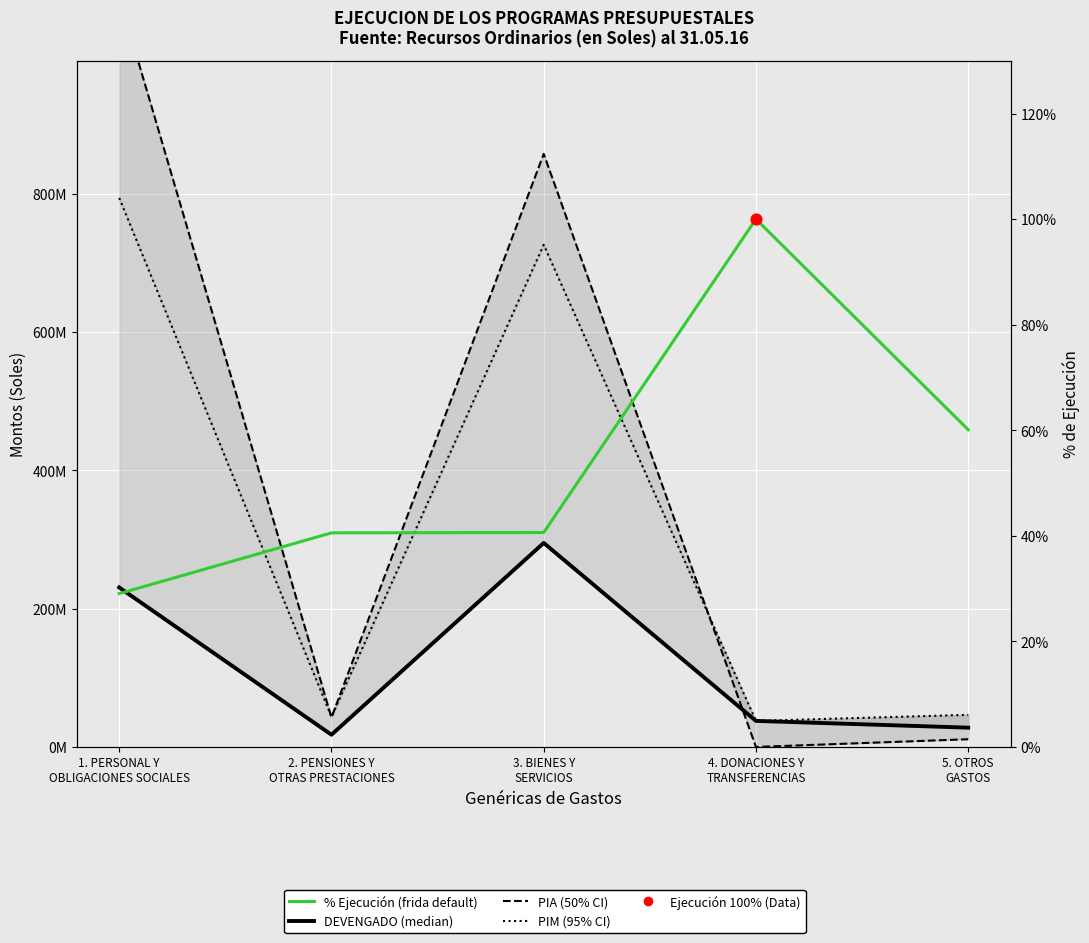

What is the total value across all series at 4. DONACIONES Y
TRANSFERENCIAS?

75440106.0